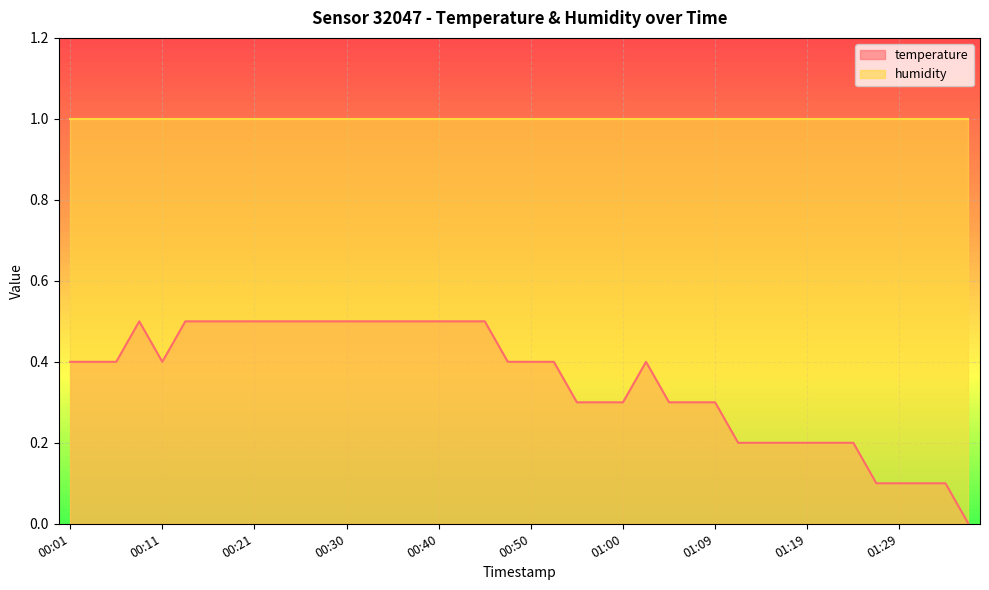

Which label corresponds to the smallest value in the chart?

01:36